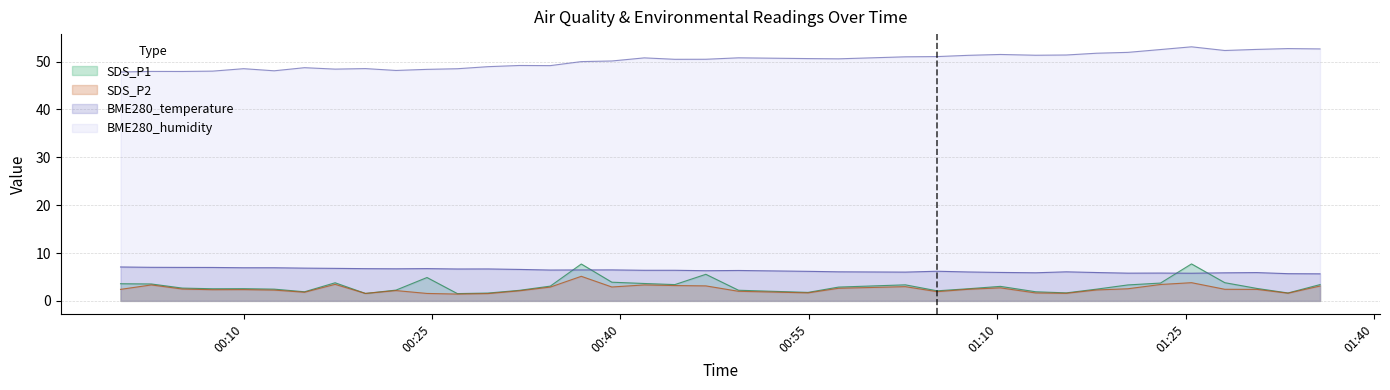

Which series has the largest range (max minus min)?

SDS_P1